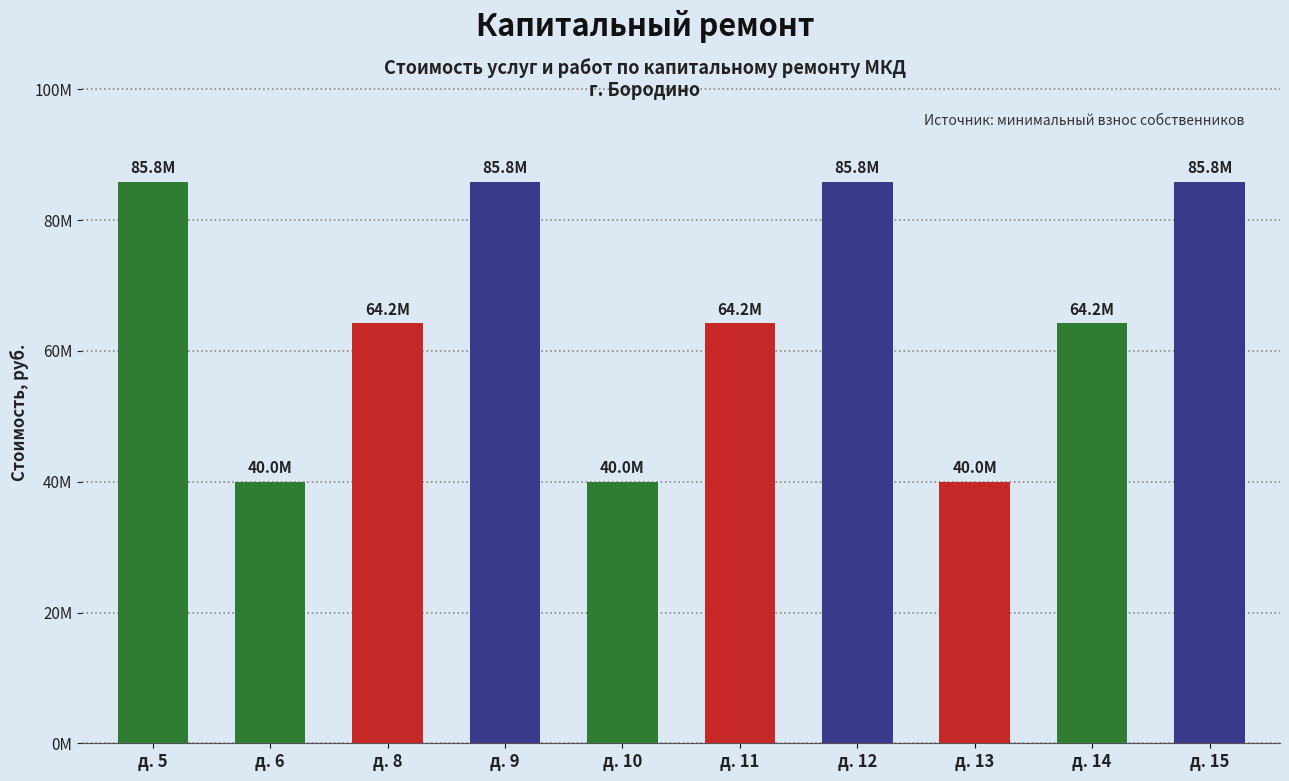

Does the chart contain any negative values?

No